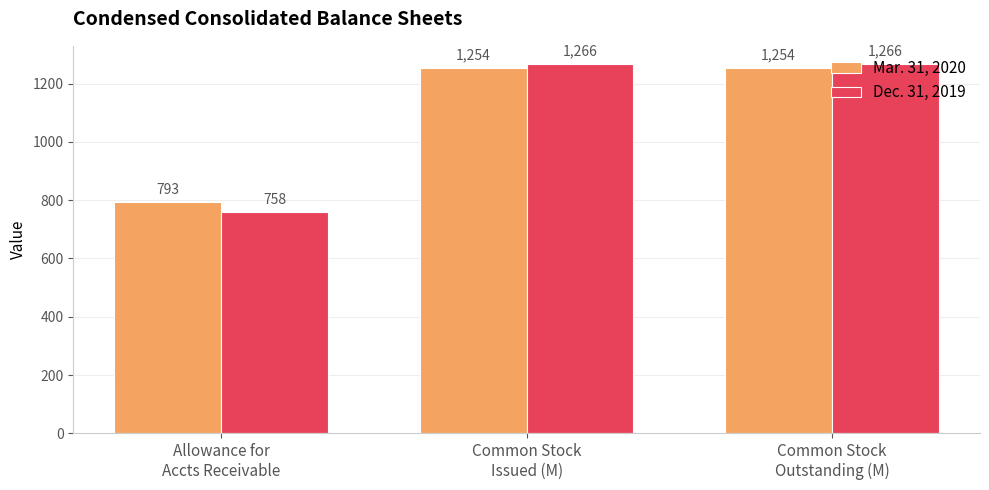

What position from the right is Common Stock
Outstanding (M)?

1